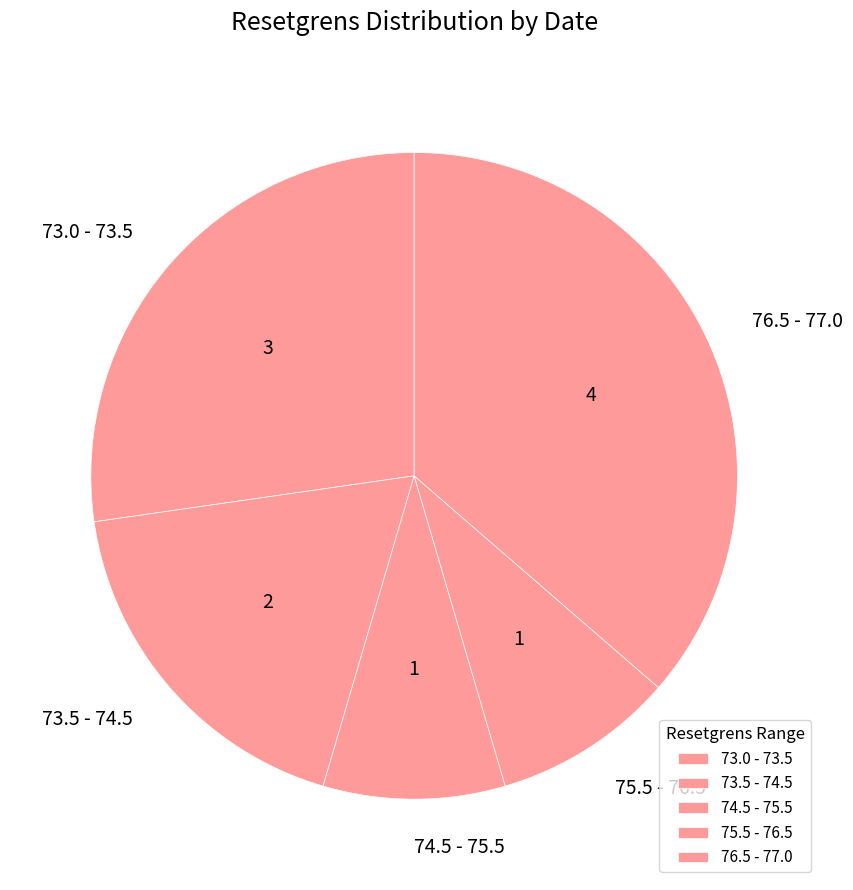

The 74.5 - 75.5 slice represents 9% of the pie. True or false?

True